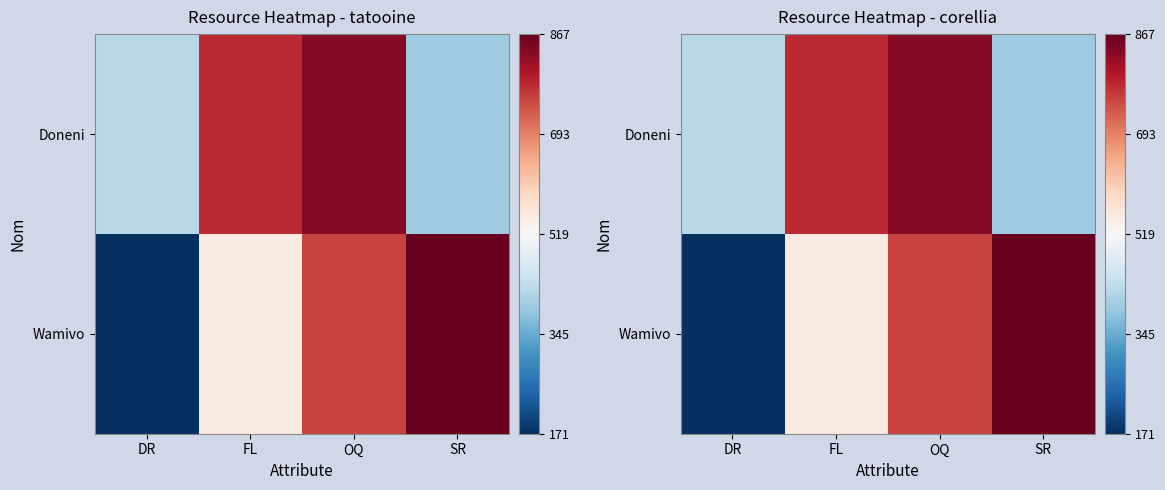

List the series in order of their overall mean, highest first.

Doneni, Wamivo